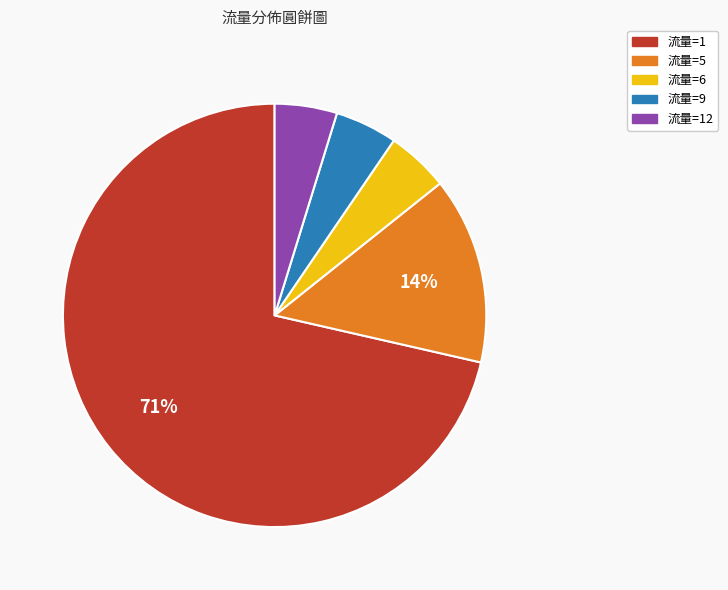

True or false: 流量=12 accounts for 5% of the total.

True